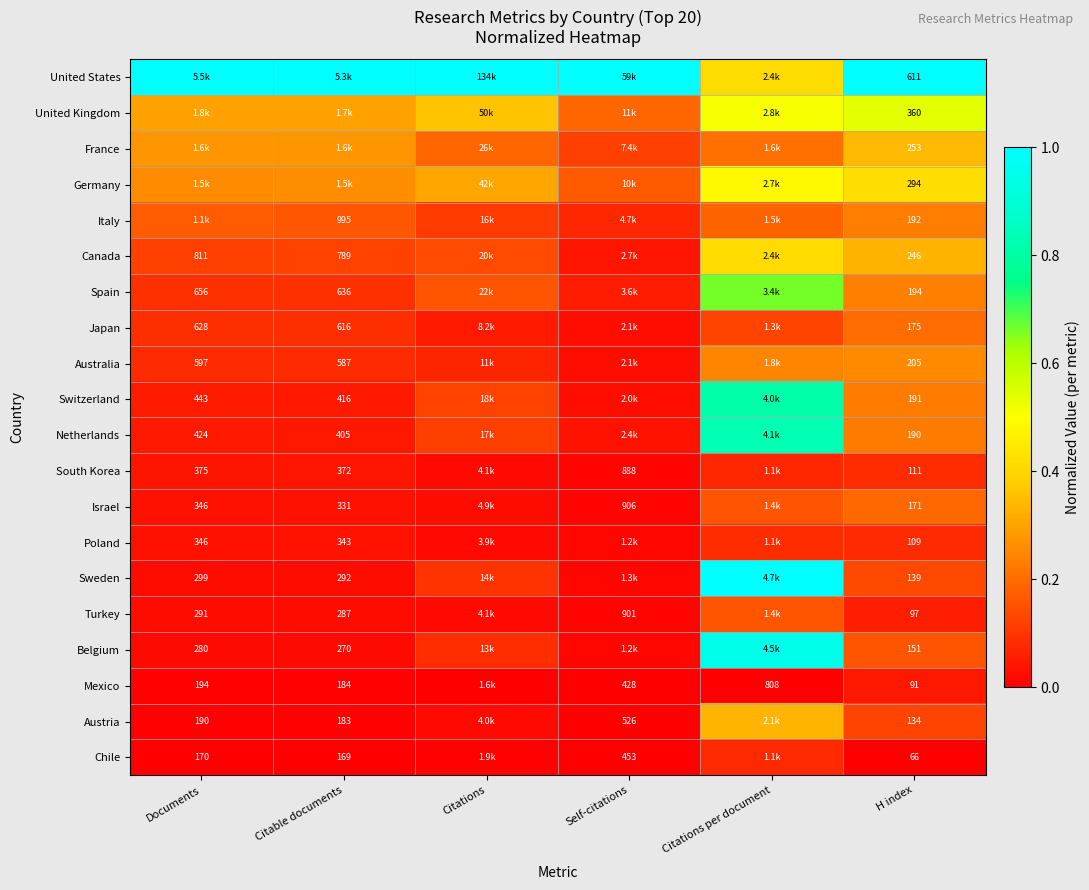

Is the value of Chile at H index greater than the value of Switzerland at Citable documents?

No